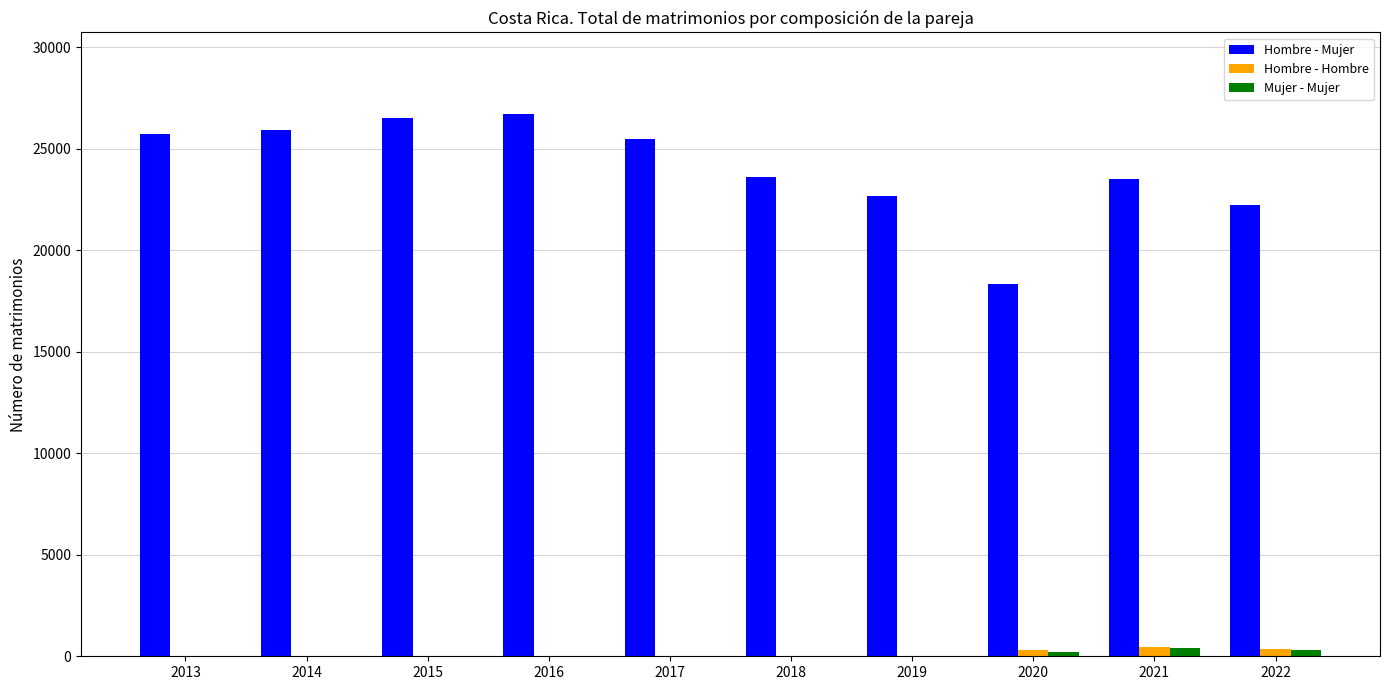

What is the sum of all Hombre - Hombre values?

1113